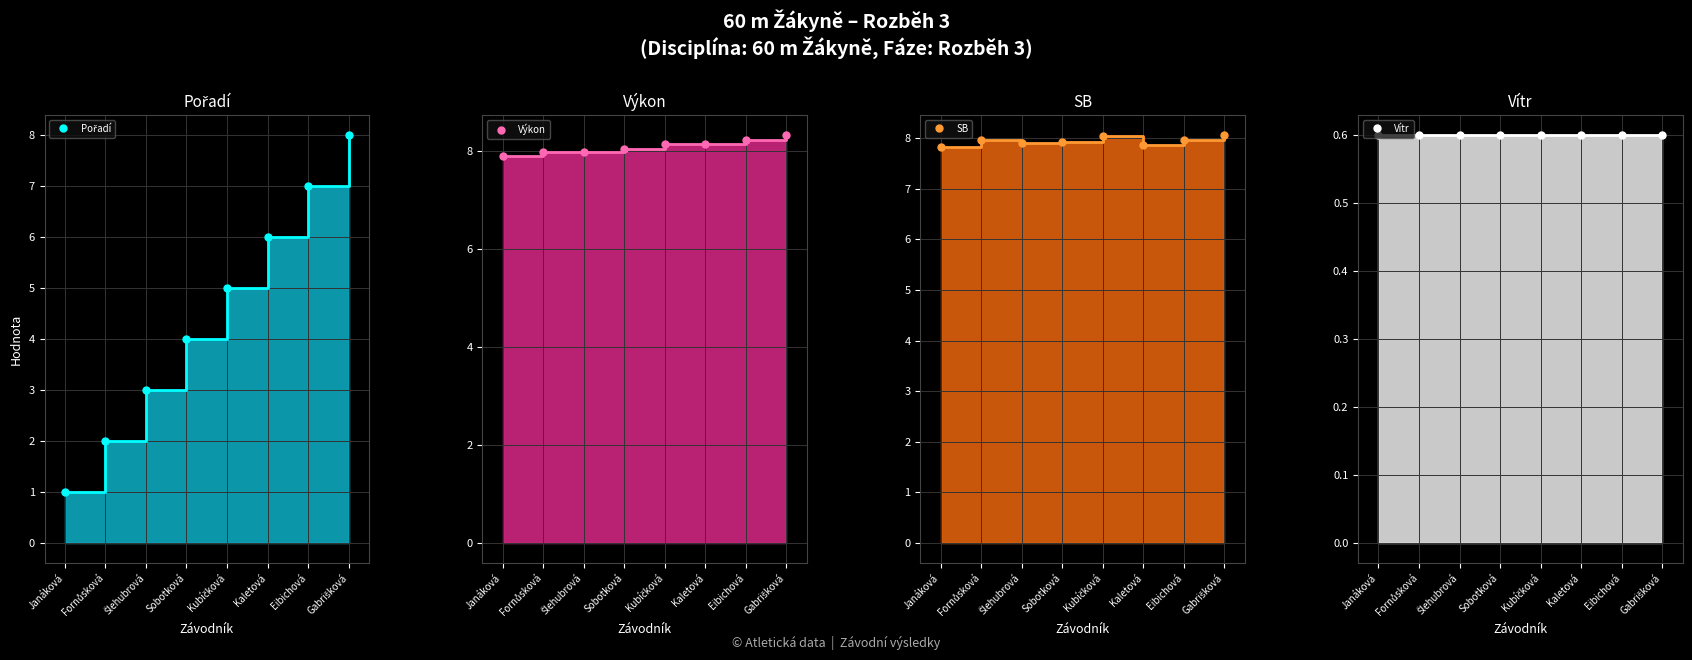

What is the sum of all SB values?

63.5